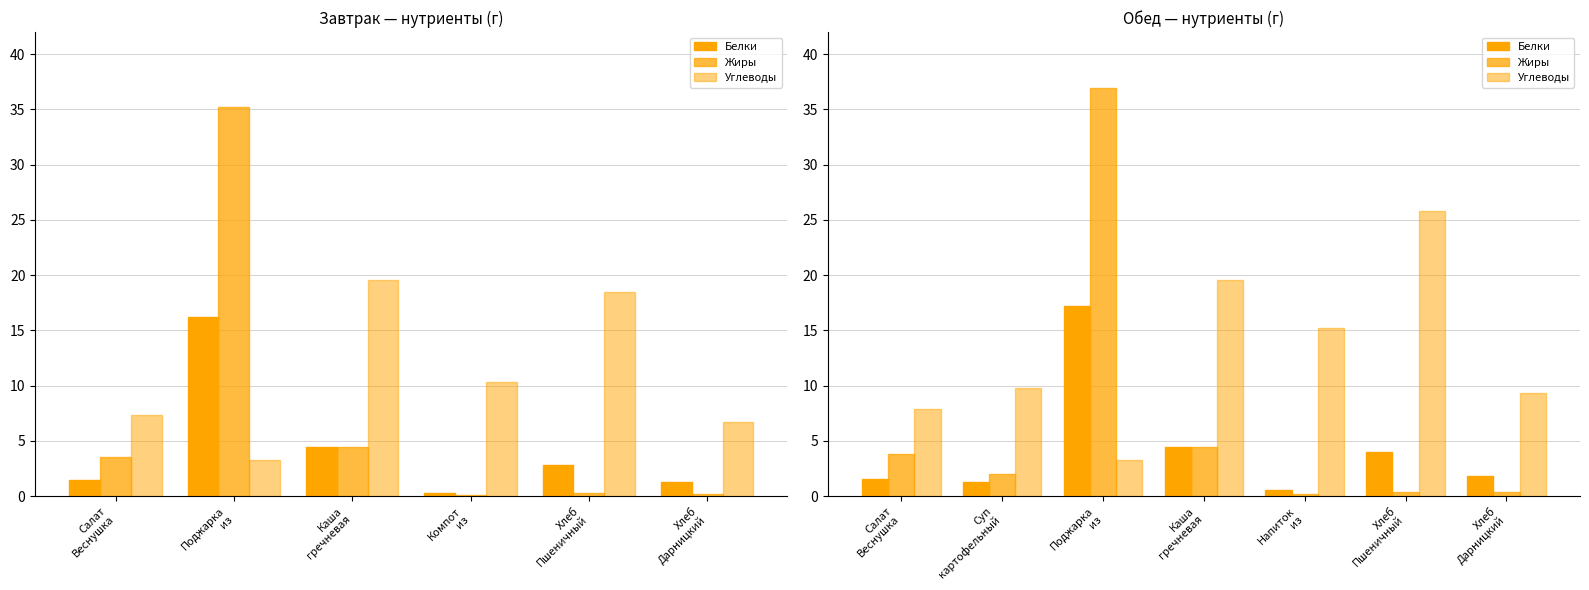

What is the label of the 7th bar from the right?

Салат
Веснушка